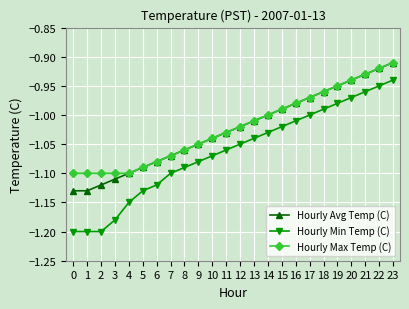

True or false: Hourly Avg Temp (C) and Hourly Min Temp (C) intersect in this chart.

False